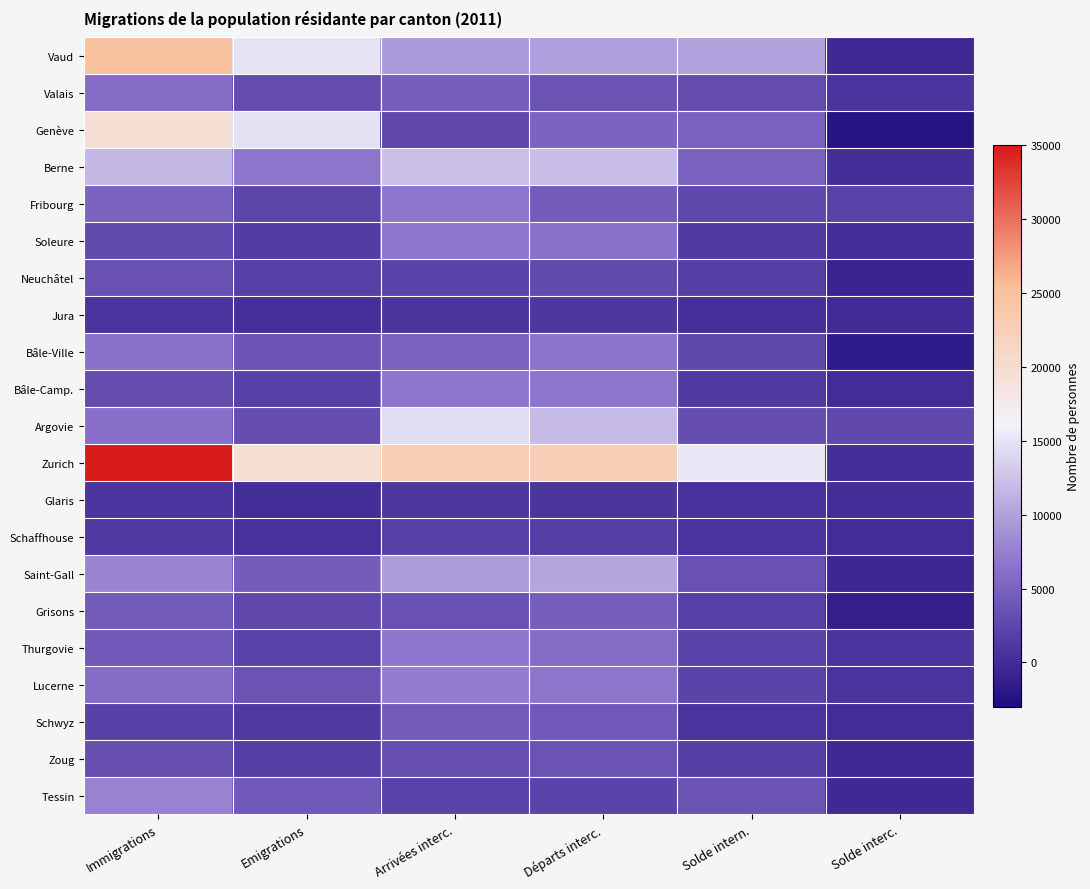

Reading left to right, extract all data points from this chart.

Vaud: Immigrations=24762	Emigrations=14825	Arrivées interc.=9543	Départs interc.=9863	Solde intern.=9937	Solde interc.=-320
Valais: Immigrations=5989	Emigrations=3010	Arrivées interc.=4573	Départs interc.=3806	Solde intern.=2979	Solde interc.=767
Genève: Immigrations=19660	Emigrations=14678	Arrivées interc.=2627	Départs interc.=5024	Solde intern.=4982	Solde interc.=-2397
Berne: Immigrations=11717	Emigrations=6766	Arrivées interc.=12256	Départs interc.=12038	Solde intern.=4951	Solde interc.=218
Fribourg: Immigrations=5123	Emigrations=2429	Arrivées interc.=6664	Départs interc.=4507	Solde intern.=2694	Solde interc.=2157
Soleure: Immigrations=2796	Emigrations=1485	Arrivées interc.=6665	Départs interc.=6441	Solde intern.=1311	Solde interc.=224
Neuchâtel: Immigrations=3480	Emigrations=1781	Arrivées interc.=2216	Départs interc.=2915	Solde intern.=1699	Solde interc.=-699
Jura: Immigrations=707	Emigrations=374	Arrivées interc.=949	Départs interc.=1031	Solde intern.=333	Solde interc.=-82
Bâle-Ville: Immigrations=6462	Emigrations=3711	Arrivées interc.=4936	Départs interc.=6518	Solde intern.=2751	Solde interc.=-1582
Bâle-Camp.: Immigrations=3022	Emigrations=1841	Arrivées interc.=6668	Départs interc.=6658	Solde intern.=1181	Solde interc.=10
Argovie: Immigrations=6293	Emigrations=3098	Arrivées interc.=14422	Départs interc.=11874	Solde intern.=3195	Solde interc.=2548
Zurich: Immigrations=34746	Emigrations=19635	Arrivées interc.=22688	Départs interc.=22562	Solde intern.=15111	Solde interc.=126
Glaris: Immigrations=735	Emigrations=205	Arrivées interc.=1060	Départs interc.=940	Solde intern.=530	Solde interc.=120
Schaffhouse: Immigrations=1218	Emigrations=512	Arrivées interc.=1752	Départs interc.=1677	Solde intern.=706	Solde interc.=75
Saint-Gall: Immigrations=7934	Emigrations=4425	Arrivées interc.=9724	Départs interc.=10227	Solde intern.=3509	Solde interc.=-503
Grisons: Immigrations=4318	Emigrations=2536	Arrivées interc.=3383	Départs interc.=4612	Solde intern.=1782	Solde interc.=-1229
Thurgovie: Immigrations=4259	Emigrations=2052	Arrivées interc.=6868	Départs interc.=6022	Solde intern.=2207	Solde interc.=846
Lucerne: Immigrations=5924	Emigrations=3592	Arrivées interc.=7320	Départs interc.=6729	Solde intern.=2332	Solde interc.=591
Schwyz: Immigrations=1949	Emigrations=1242	Arrivées interc.=4290	Départs interc.=4190	Solde intern.=707	Solde interc.=100
Zoug: Immigrations=3317	Emigrations=1619	Arrivées interc.=3314	Départs interc.=3551	Solde intern.=1698	Solde interc.=-237
Tessin: Immigrations=7776	Emigrations=4203	Arrivées interc.=2111	Départs interc.=2311	Solde intern.=3573	Solde interc.=-200